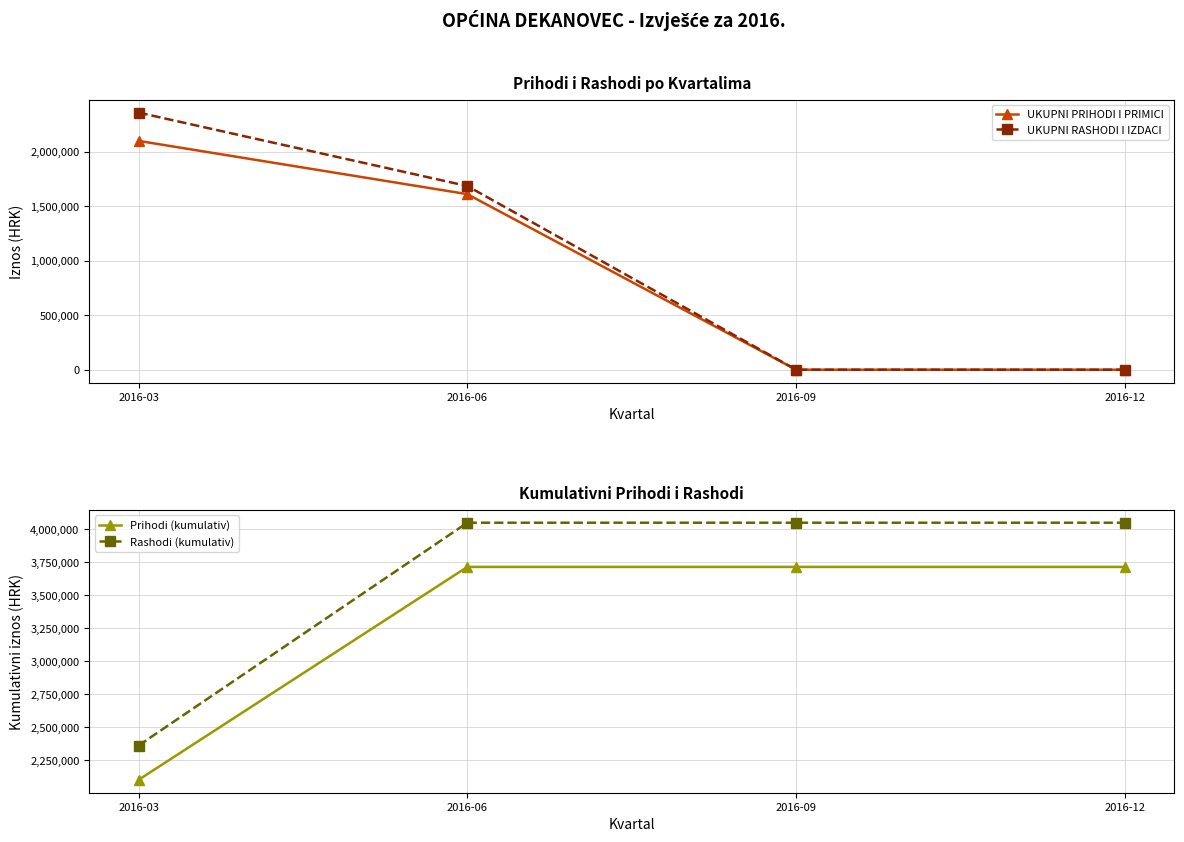

Which has a higher value, 2016-09 or 2016-12?

2016-09